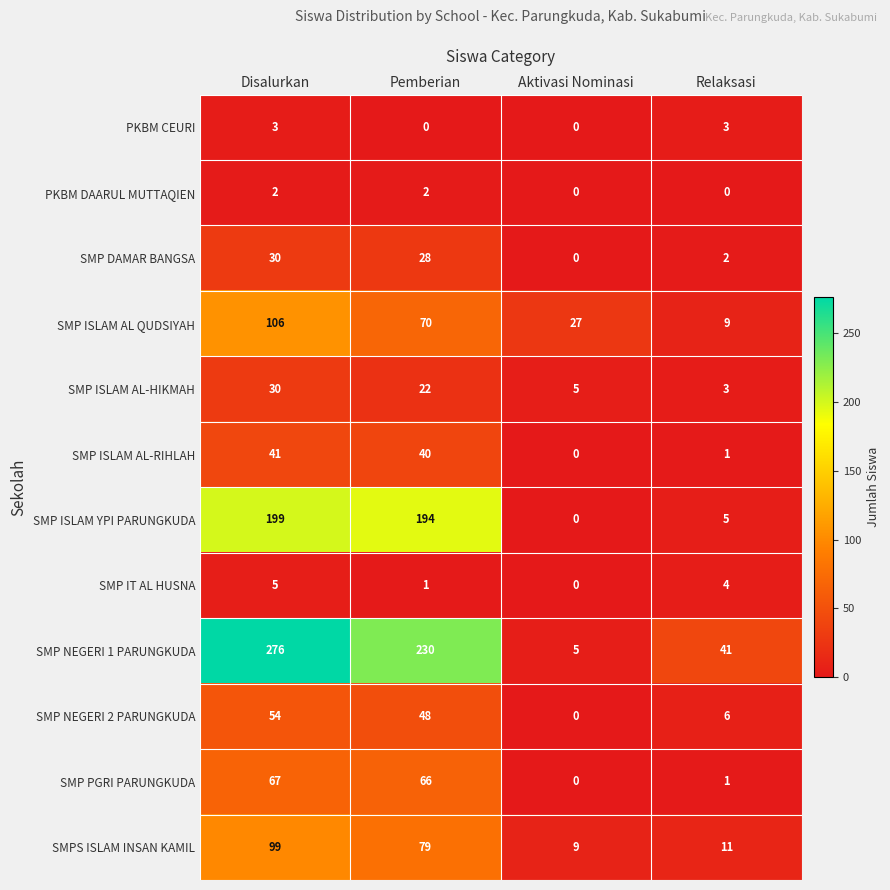

What is the total value across all series at Aktivasi Nominasi?

46